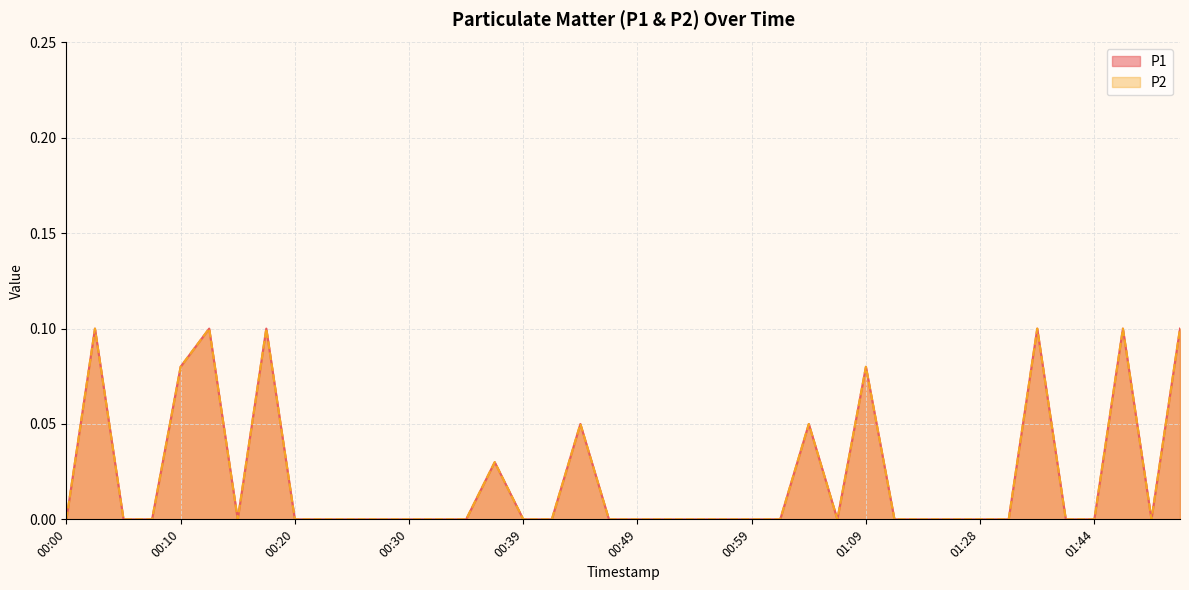

What is the label of the 29th point from the left?

01:09